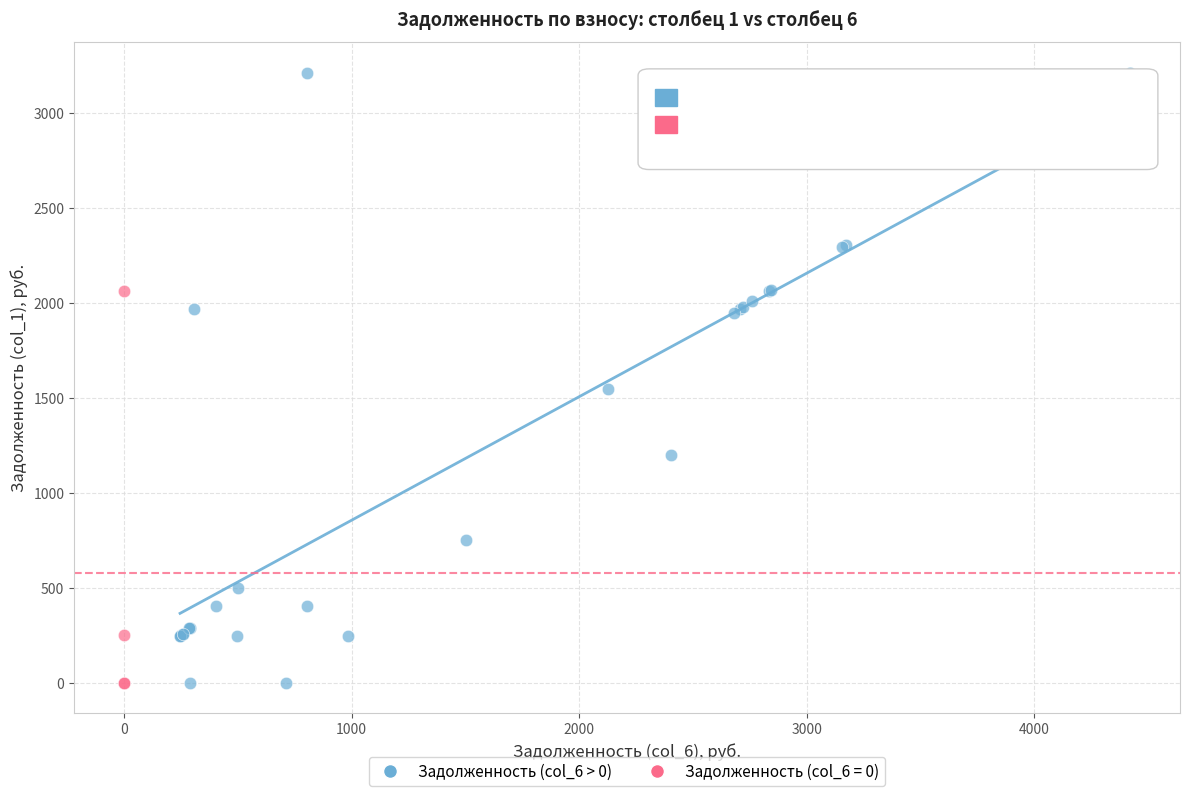

Which series contains the highest Y value?

Задолженность (col_6 > 0)